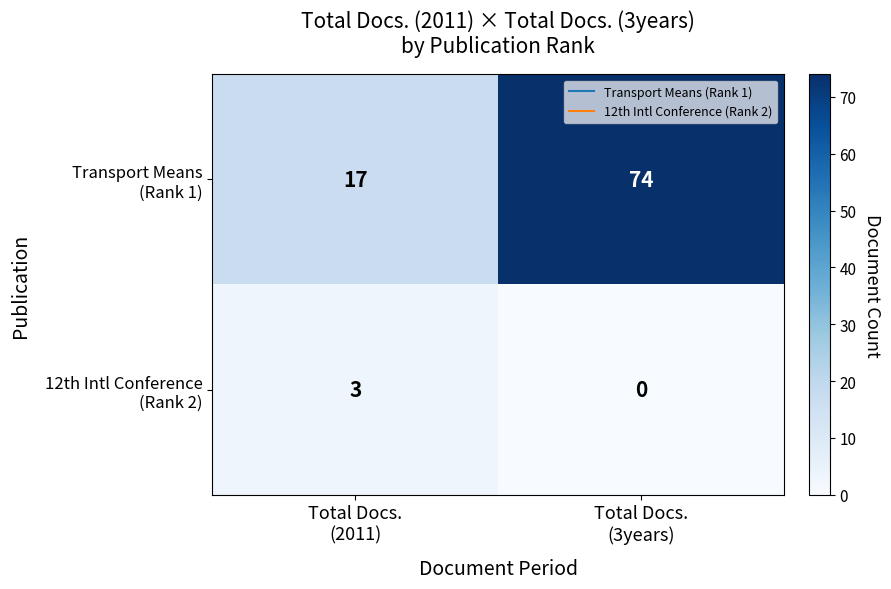

What is the maximum value shown in the chart?

74